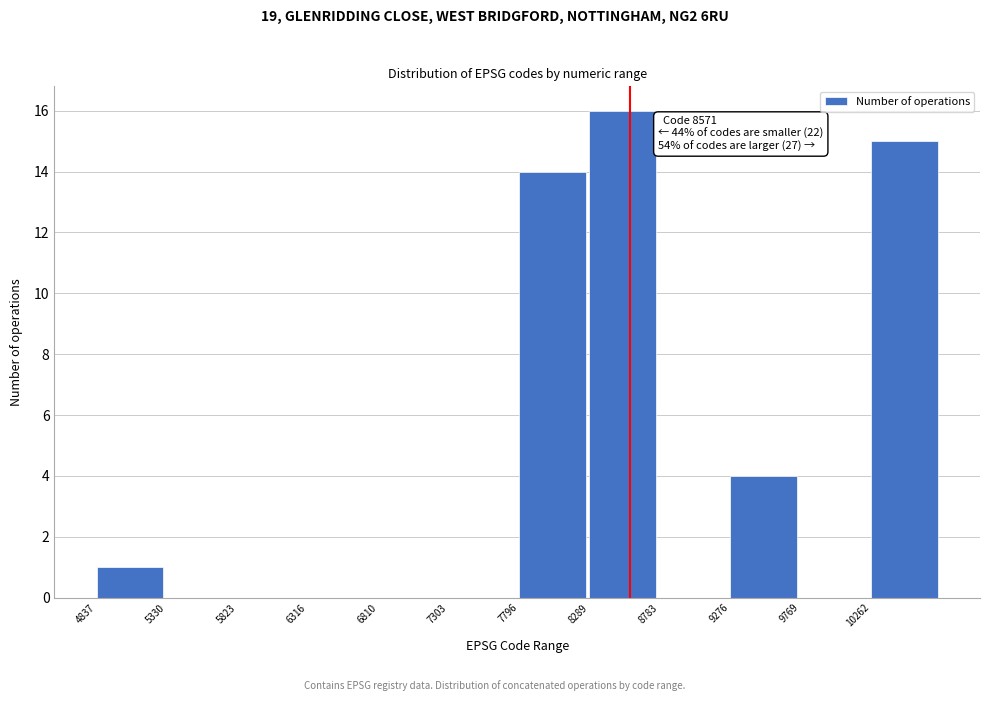

Over which range of the x-axis is the bar tallest?

8300 to 8800